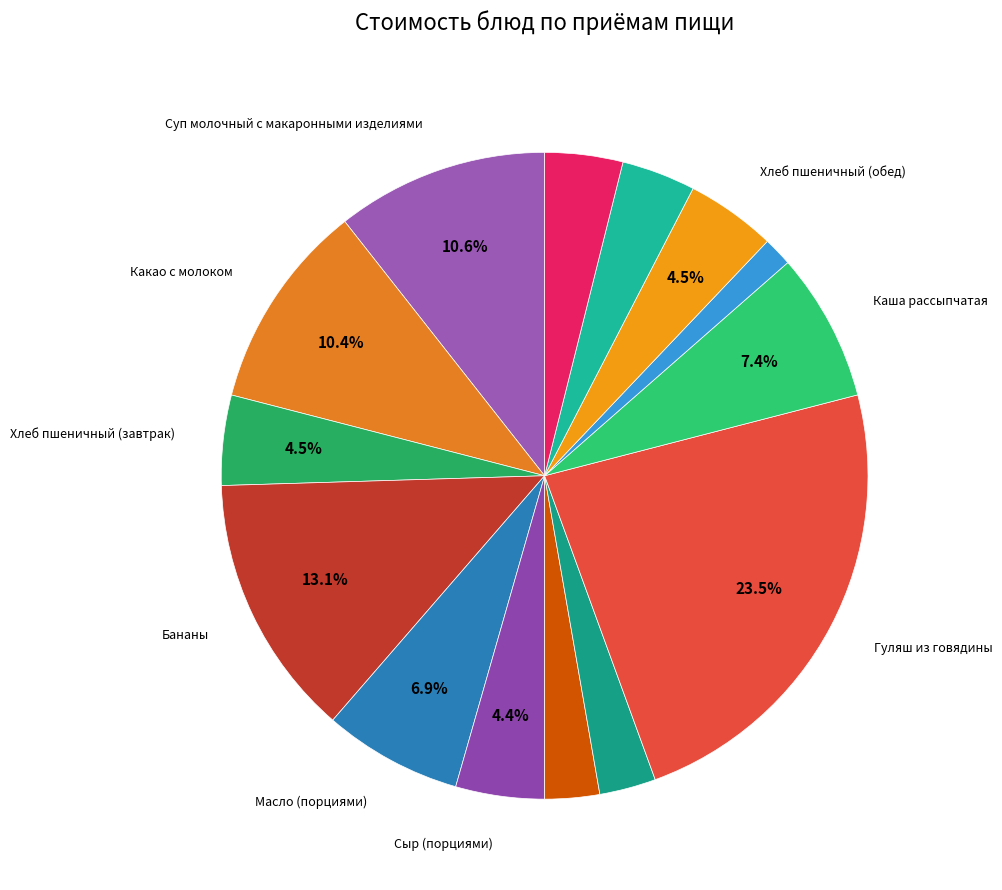

How many segments does this pie chart have?

14